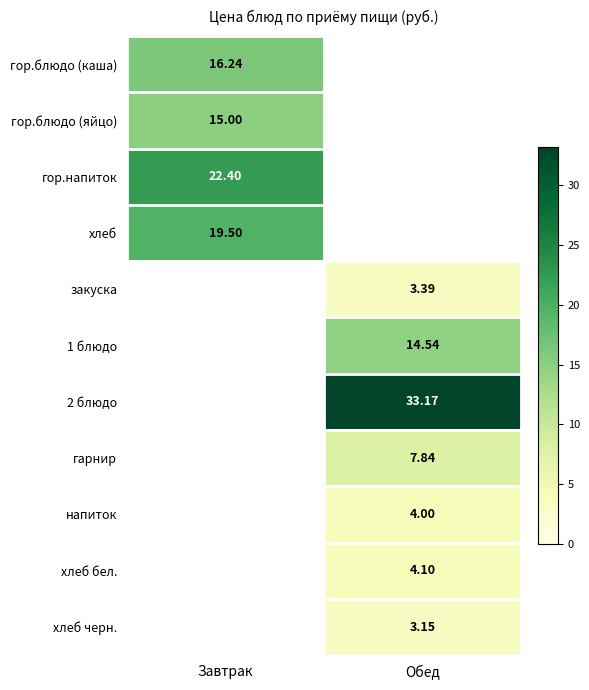

What is the sum of the напиток values at Обед and Завтрак?

4.0